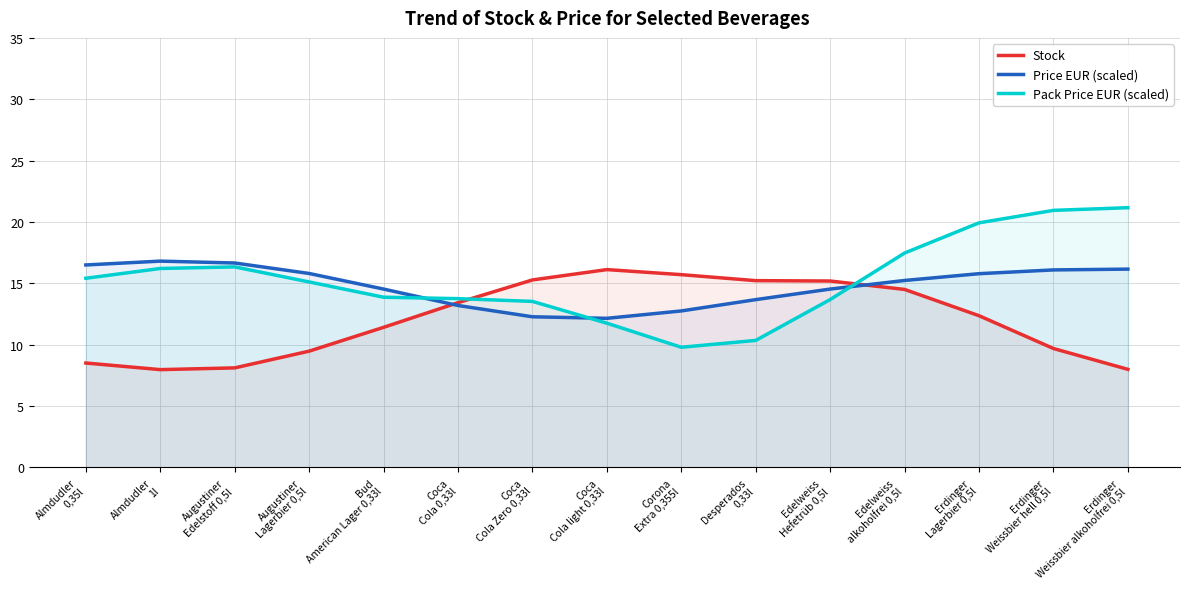

What is the average value of the Pack Price EUR (scaled) series?

15.3